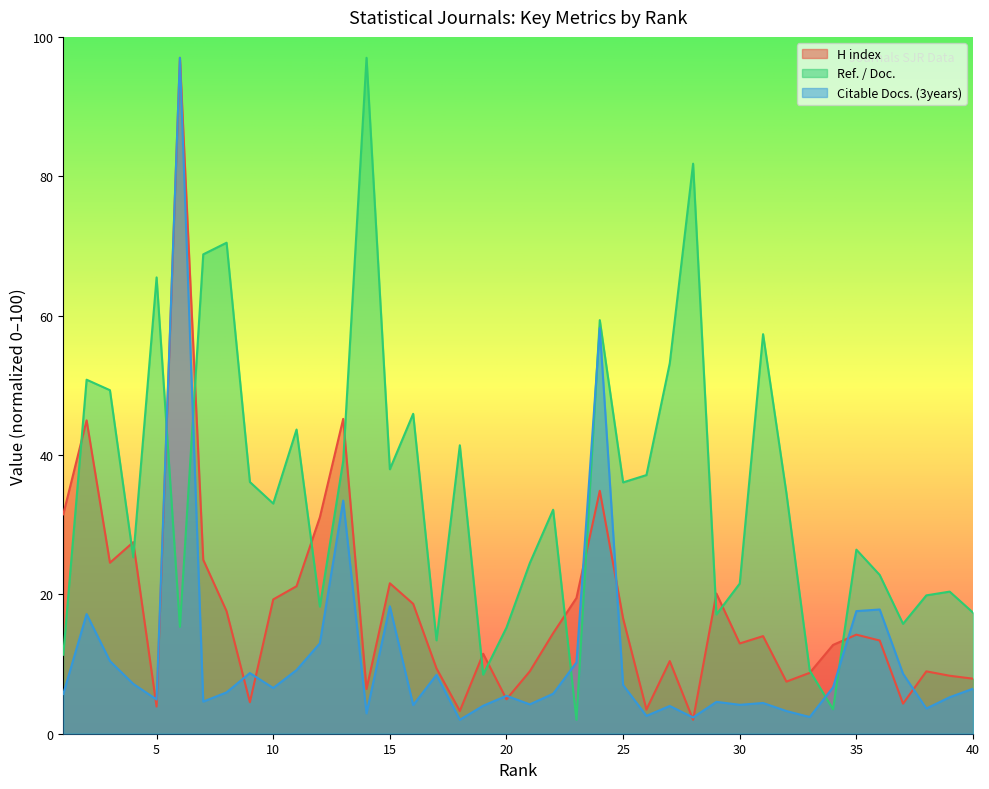

Which series changed the most between 22 and 37?

Ref. / Doc.